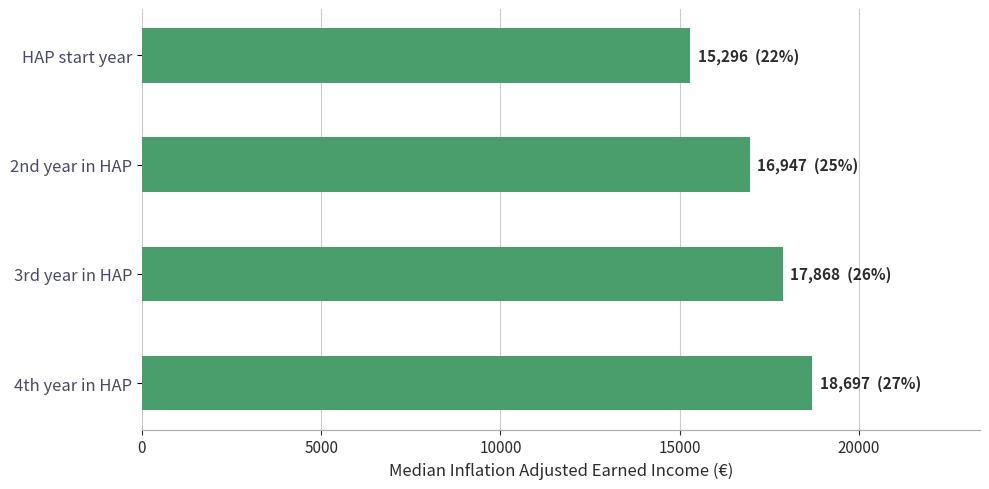

List the labels in order of value, smallest first.

HAP start year, 2nd year in HAP, 3rd year in HAP, 4th year in HAP